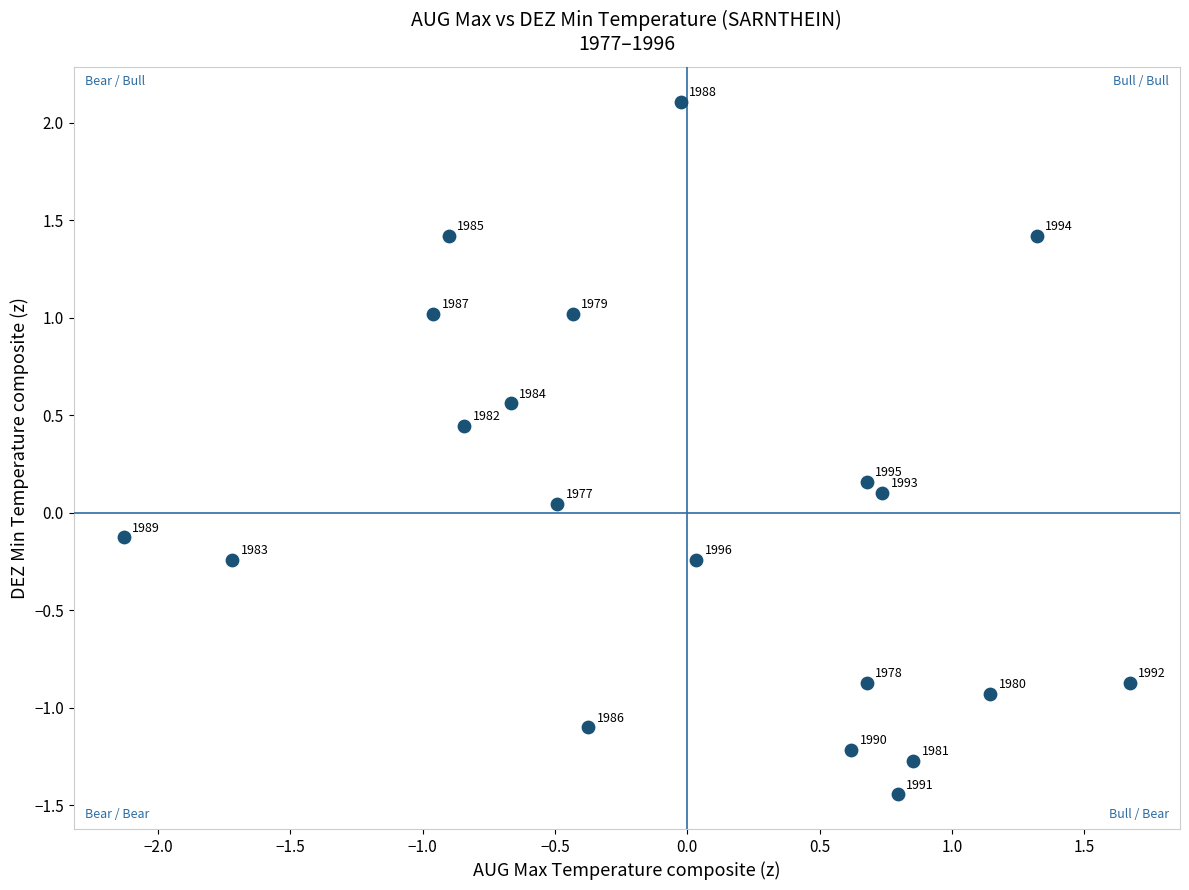

What is the range of X values (max minus min)?

3.8